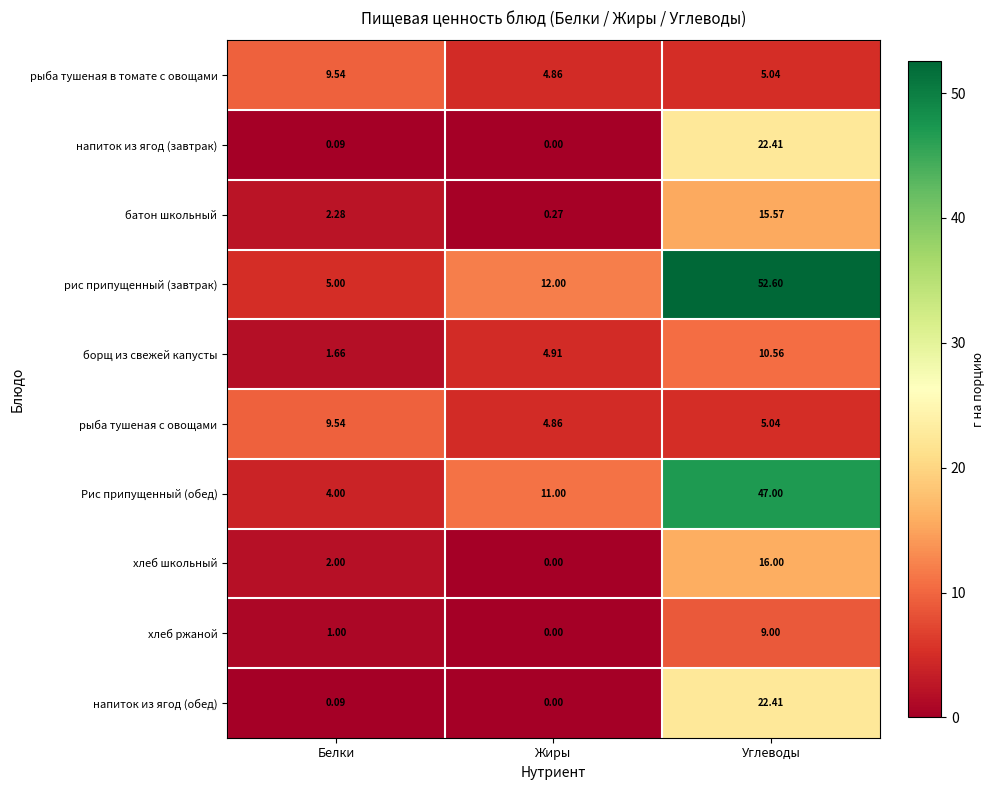

At which label does хлеб школьный reach its minimum?

Жиры